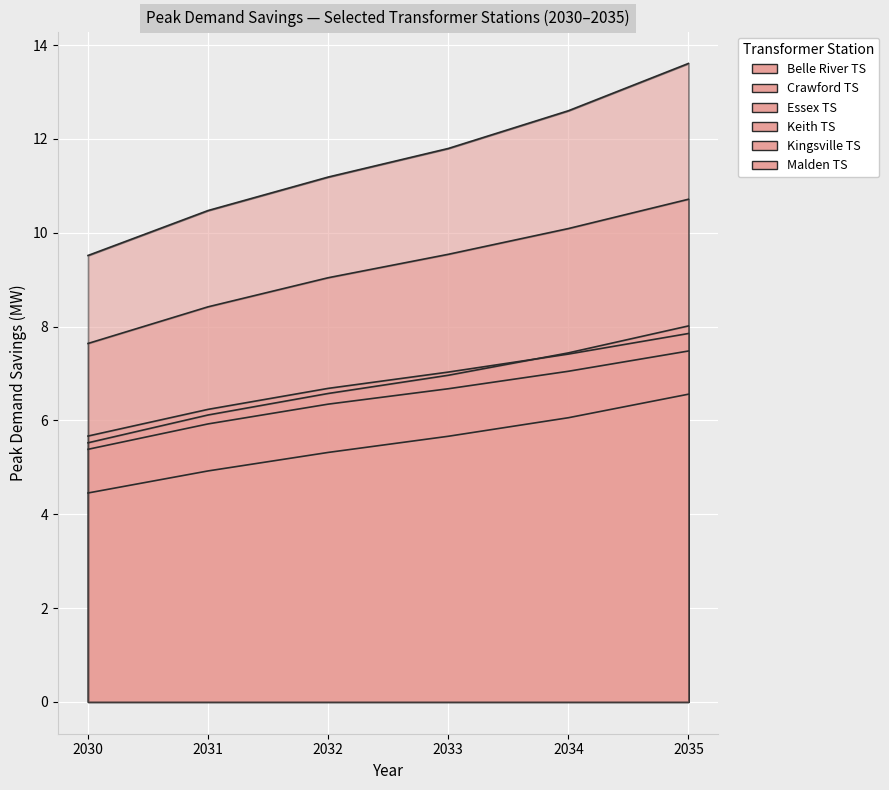

What is the maximum value for Kingsville TS?

10.7